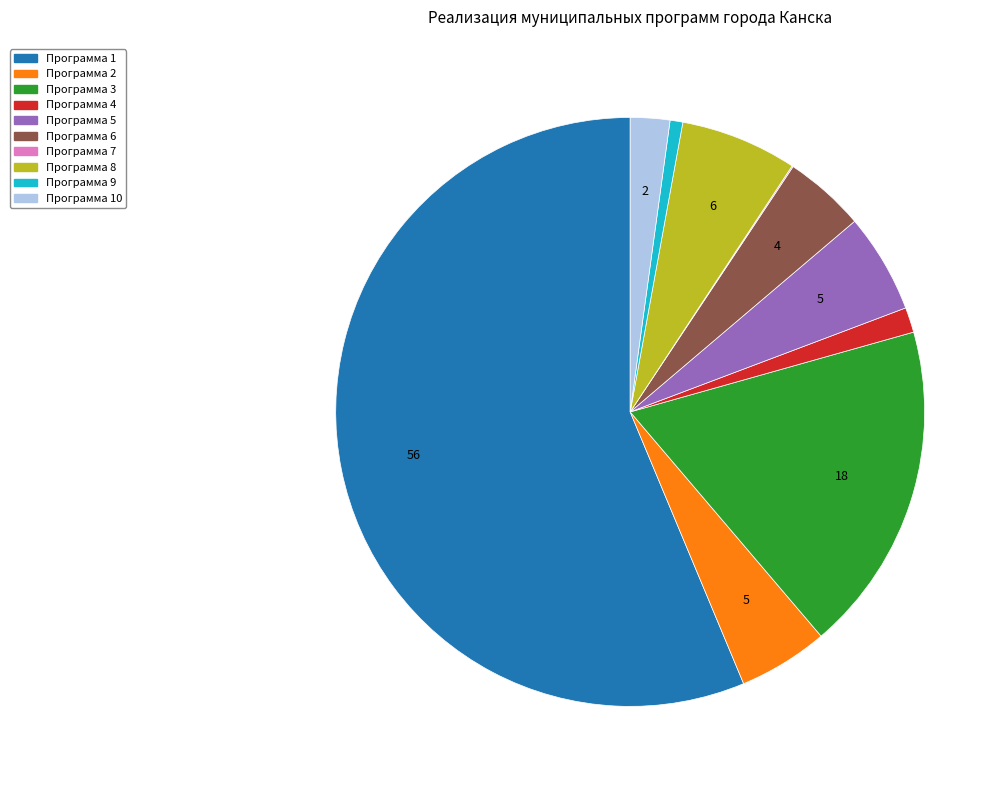

Does any single category account for the majority?

Yes